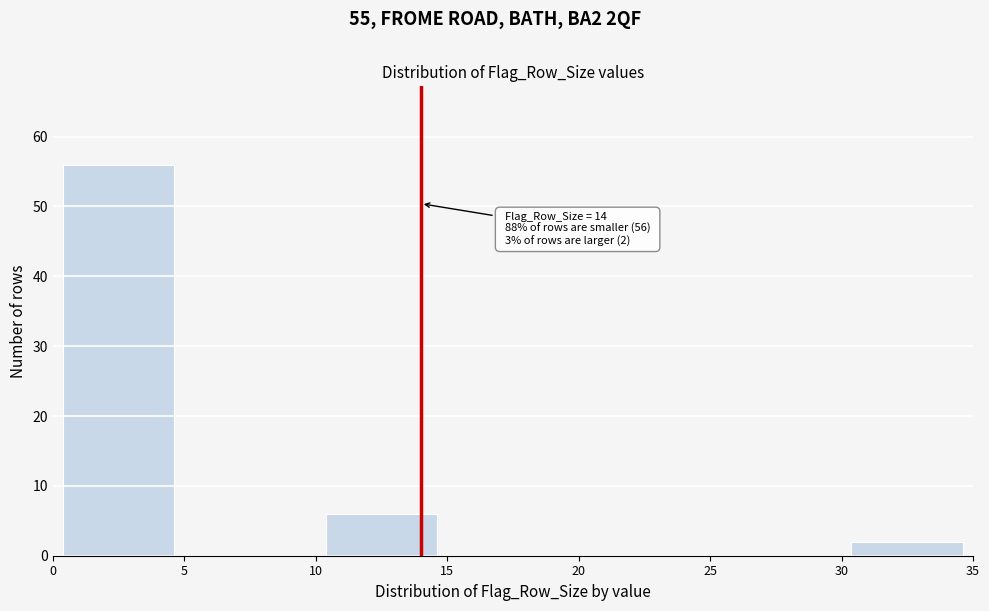

Over which range of the x-axis is the bar tallest?

0 to 5